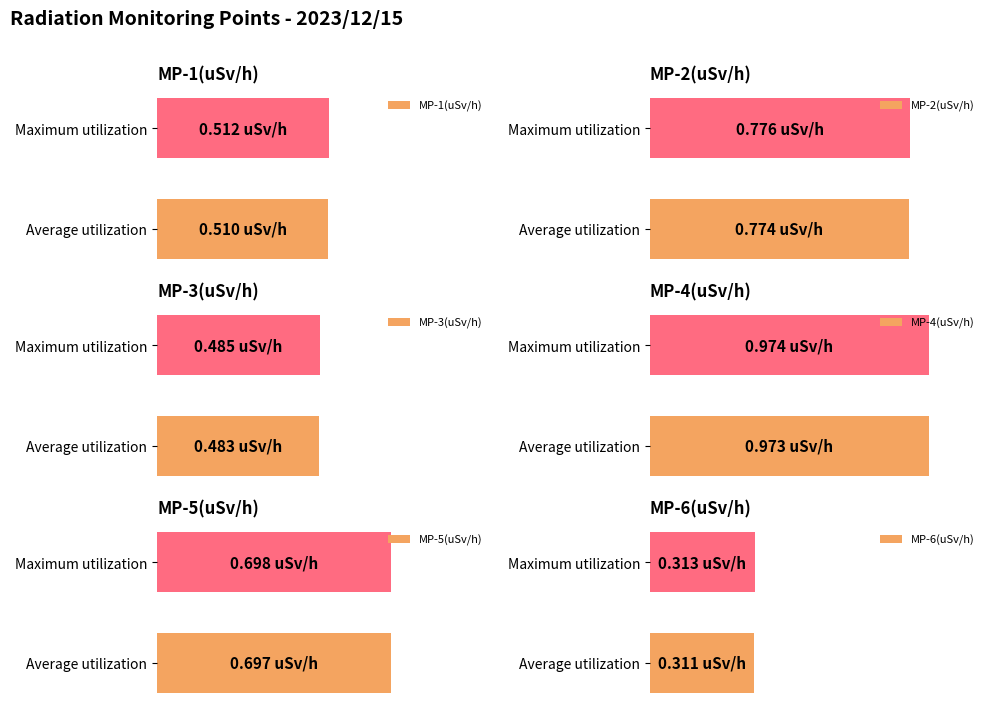

What is the difference between the highest and lowest values at Average utilization?

0.7